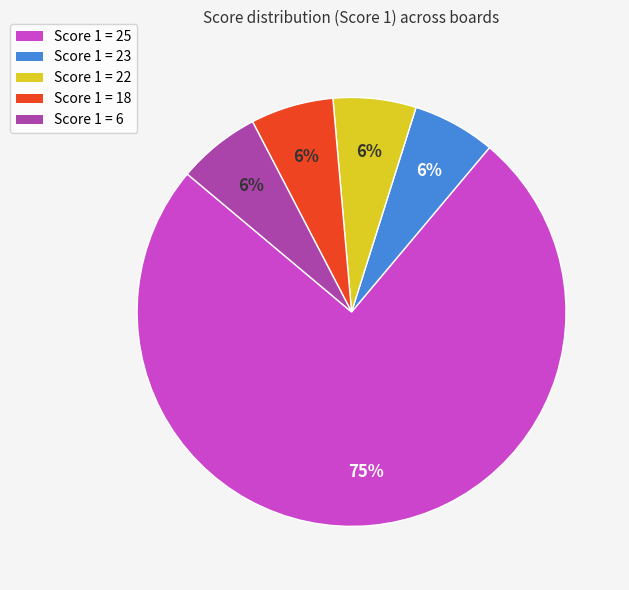

To the nearest percent, what is the average slice percentage?

20%